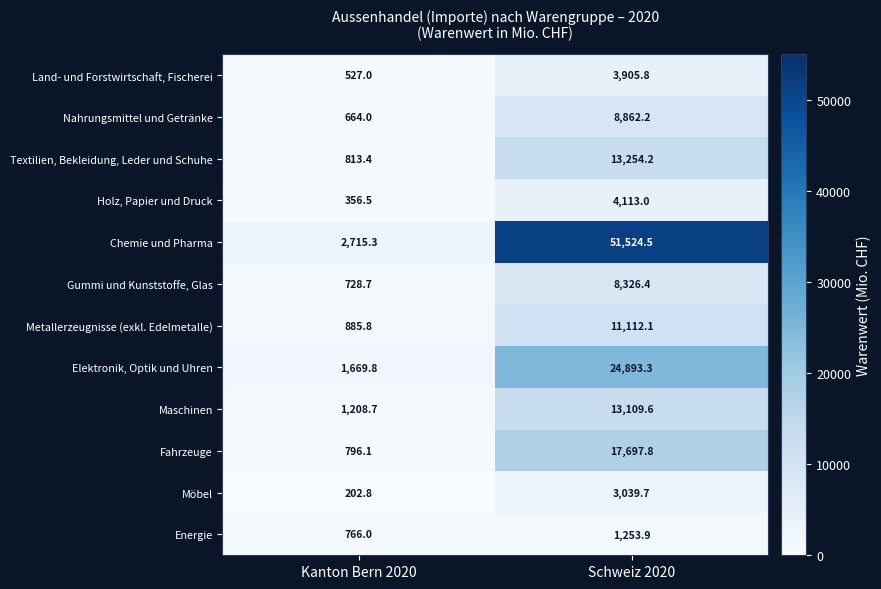

At which category does the chart reach its minimum across all series?

Kanton Bern 2020